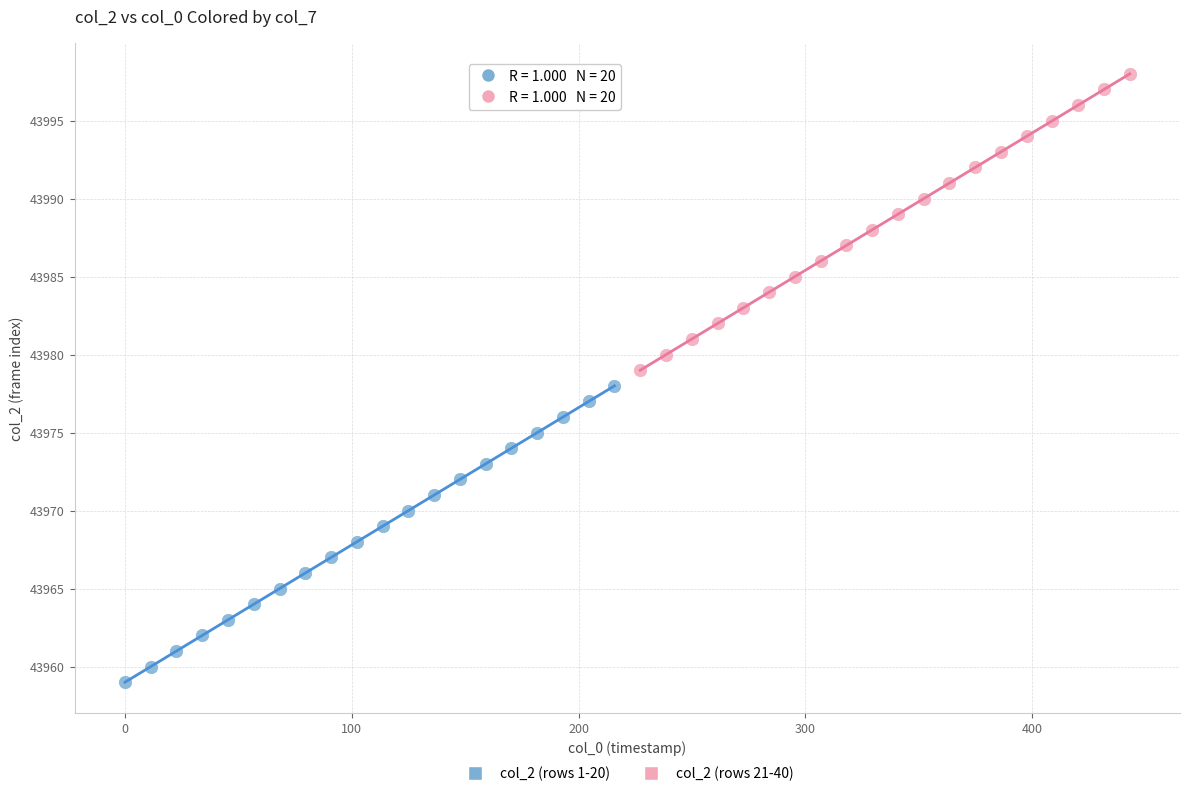

Which series contains the highest Y value?

col_2 (rows 21-40)